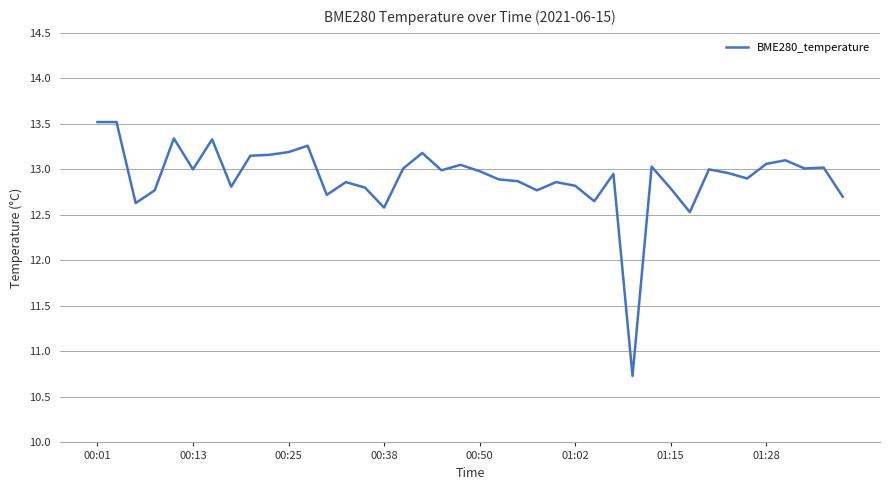

What is the difference between the maximum and minimum values?

2.8